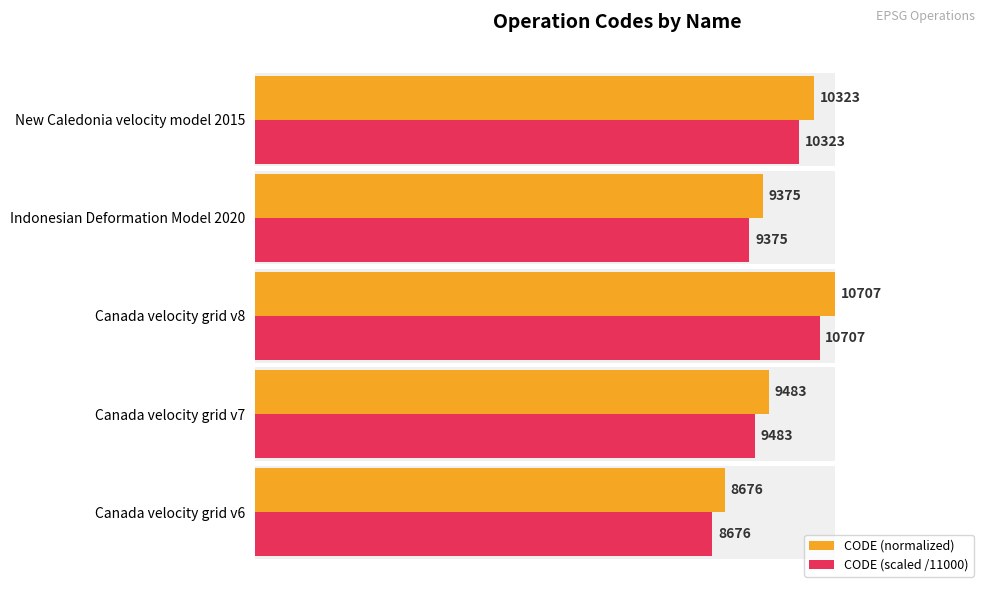

The value of CODE (normalized) at New Caledonia velocity model 2015 is 1.0. True or false?

True